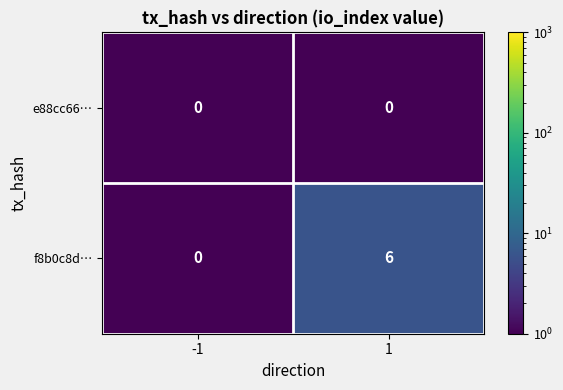

Which series has the largest range (max minus min)?

f8b0c8d…